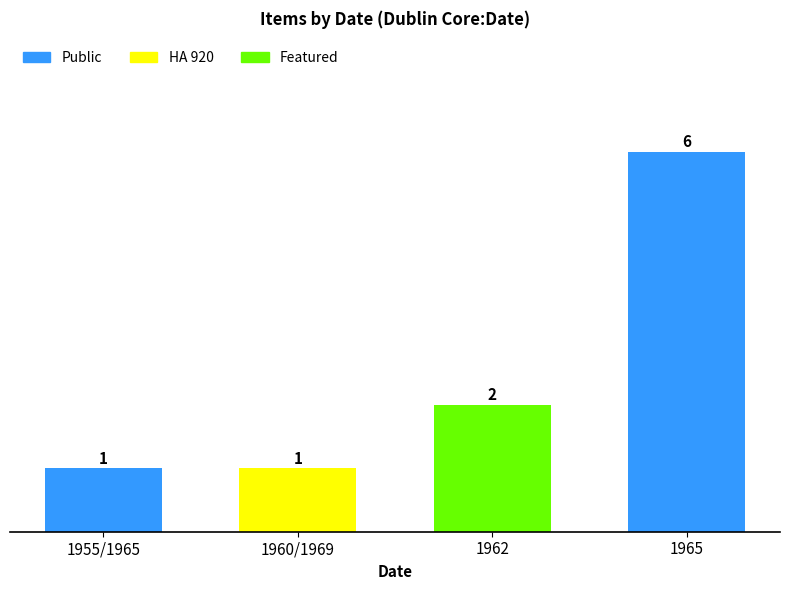

What is the sum of all values?

10